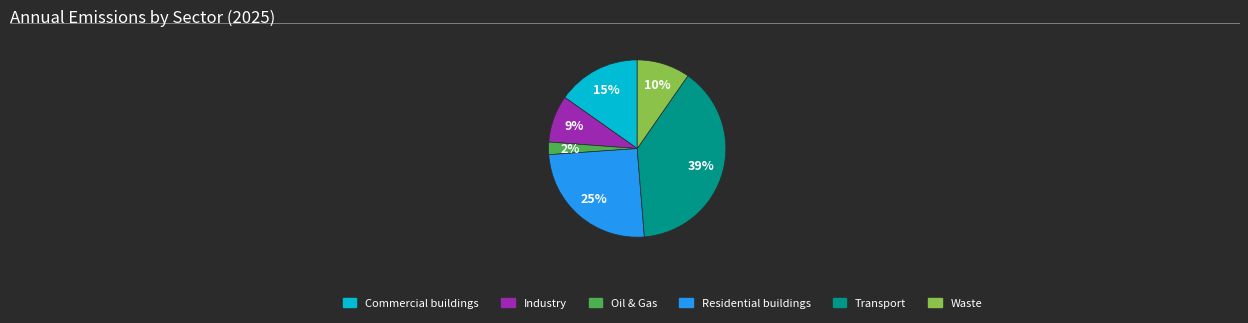

True or false: Waste accounts for 16% of the total.

False